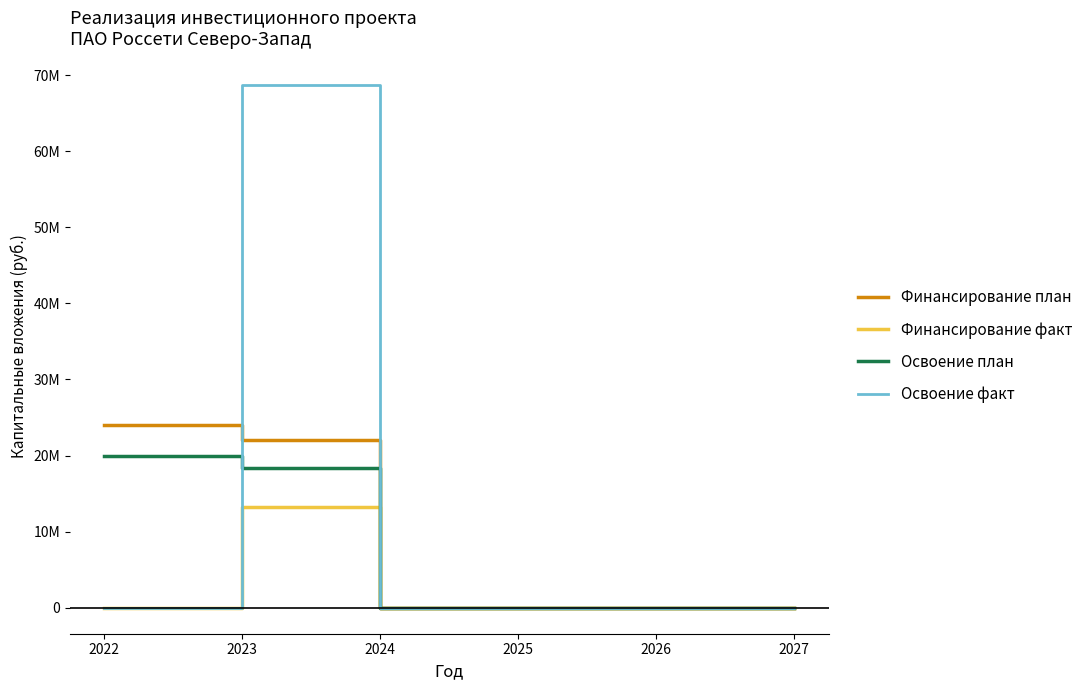

Is it true that Финансирование факт equals 0 at 2025?

True